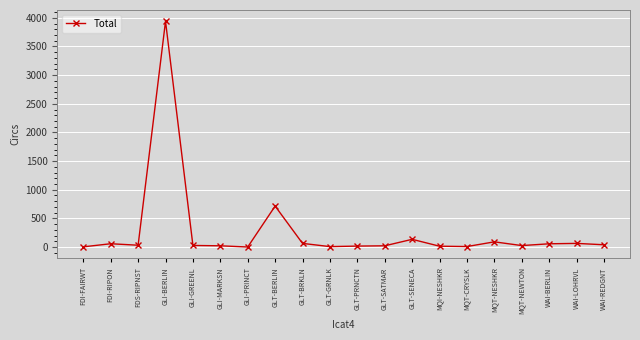

What is the label of the 6th point from the left?

GLI-MARKSN